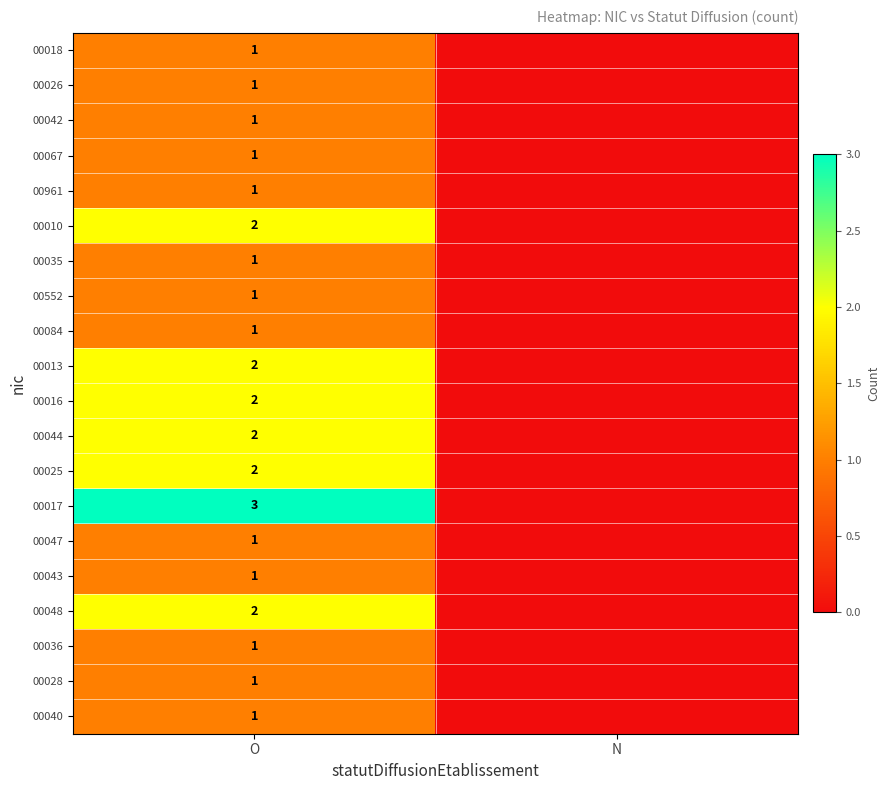

Is the value of 00067 at O greater than the value of 00044 at O?

No